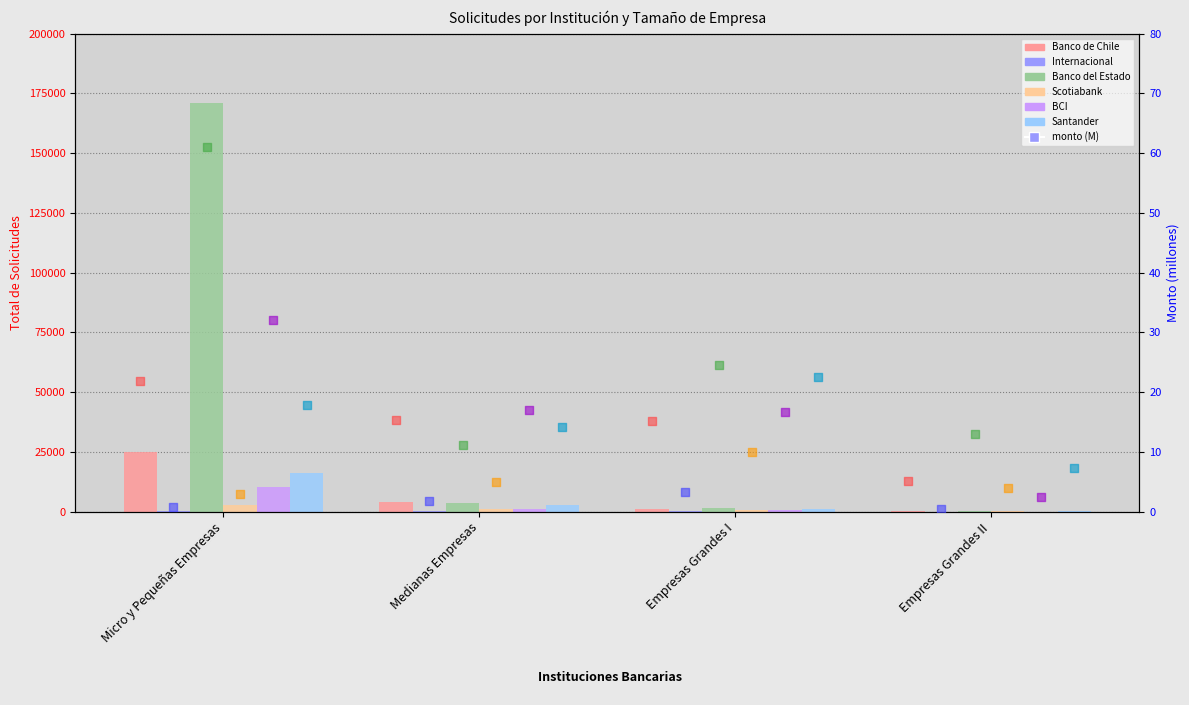

Which series contains the lowest Y value?

Internacional